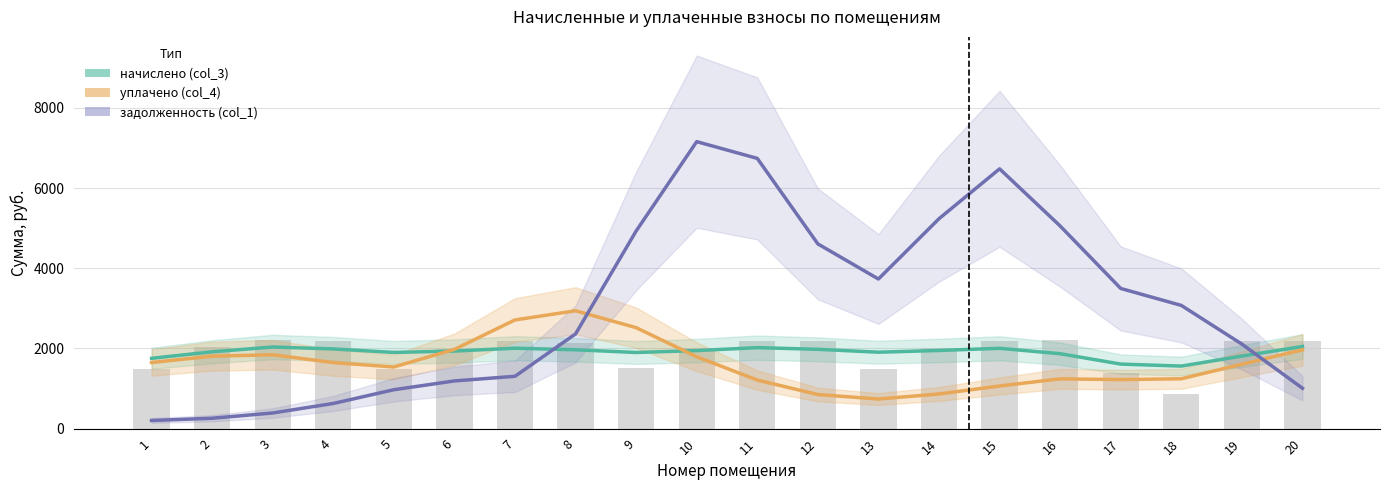

What is the greatest value displayed?

7156.6